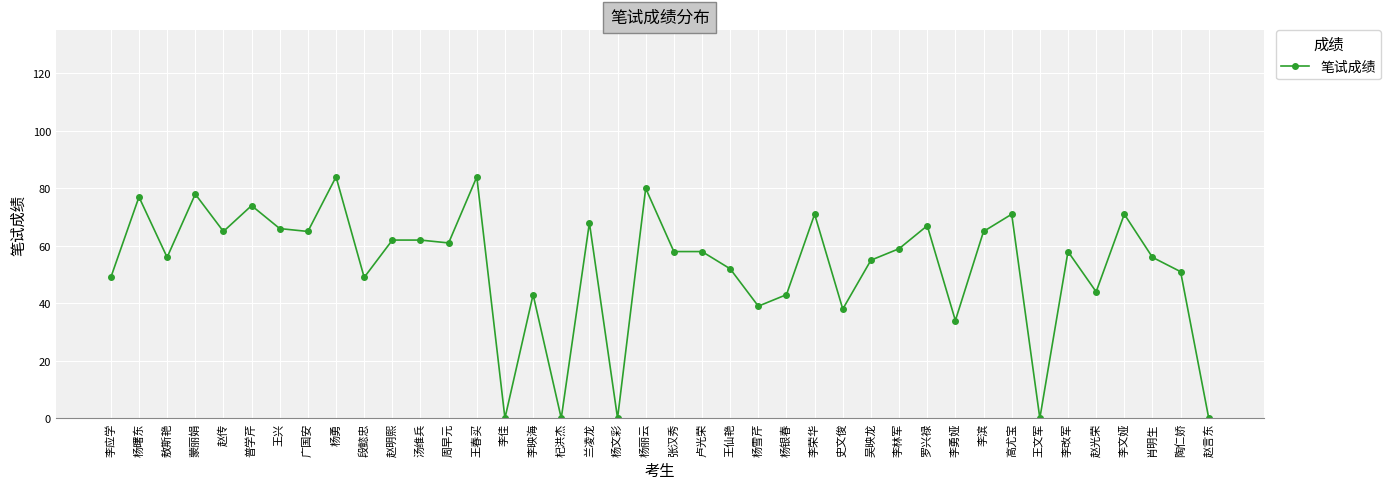

What is the greatest value displayed?

84